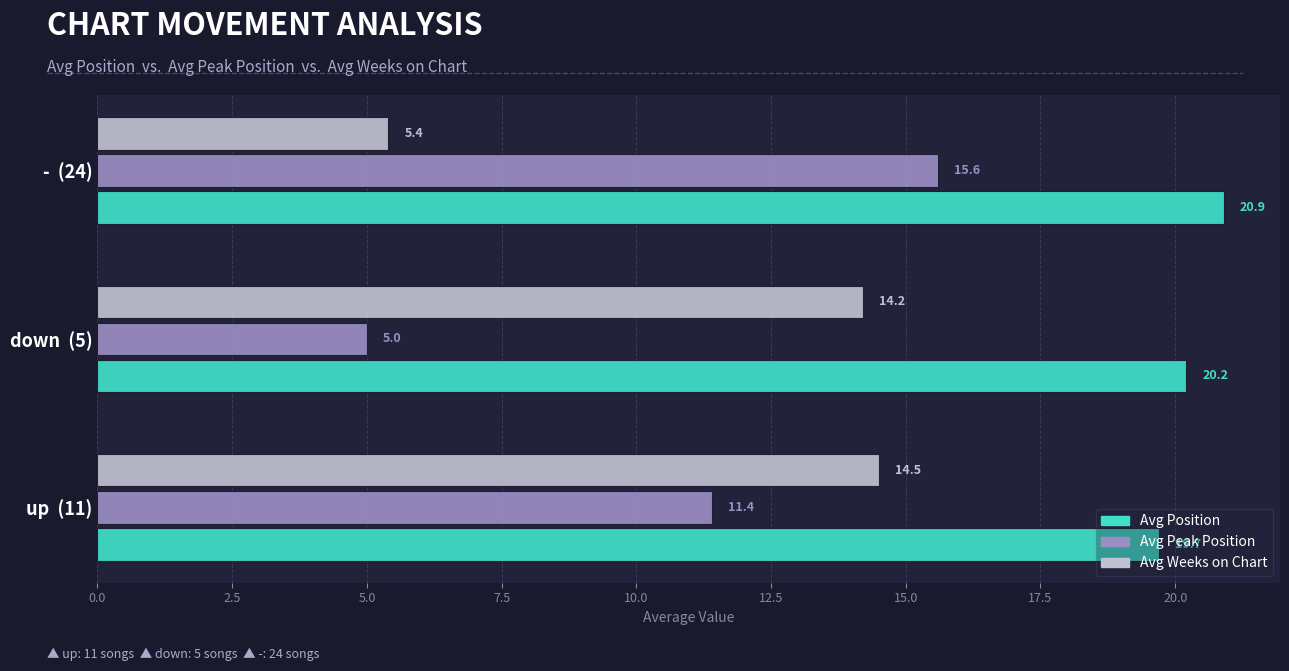

How many series are shown in this chart?

3